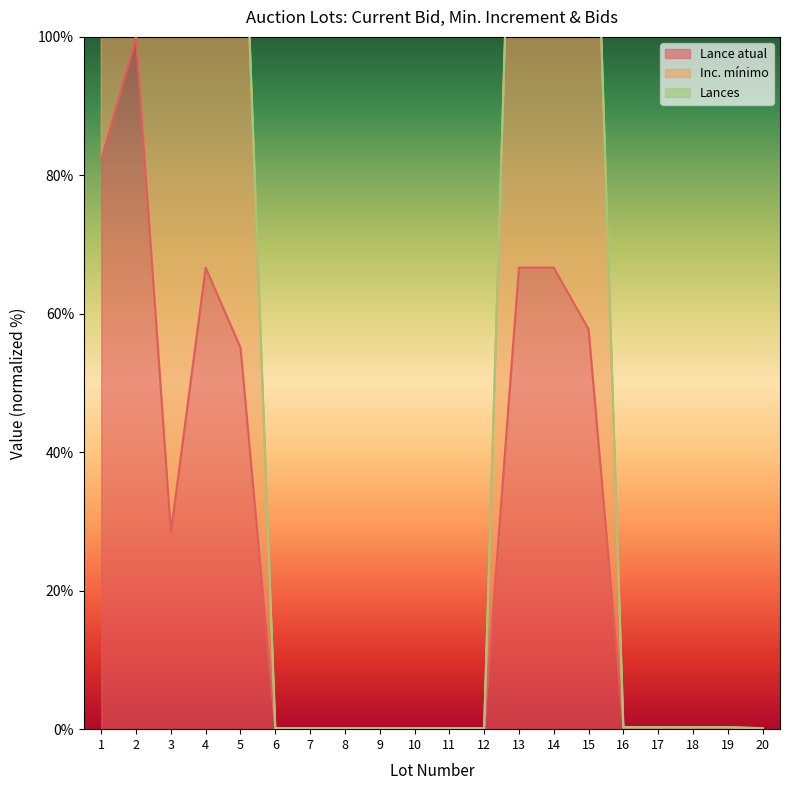

What is the maximum value for Lance atual?

100.0